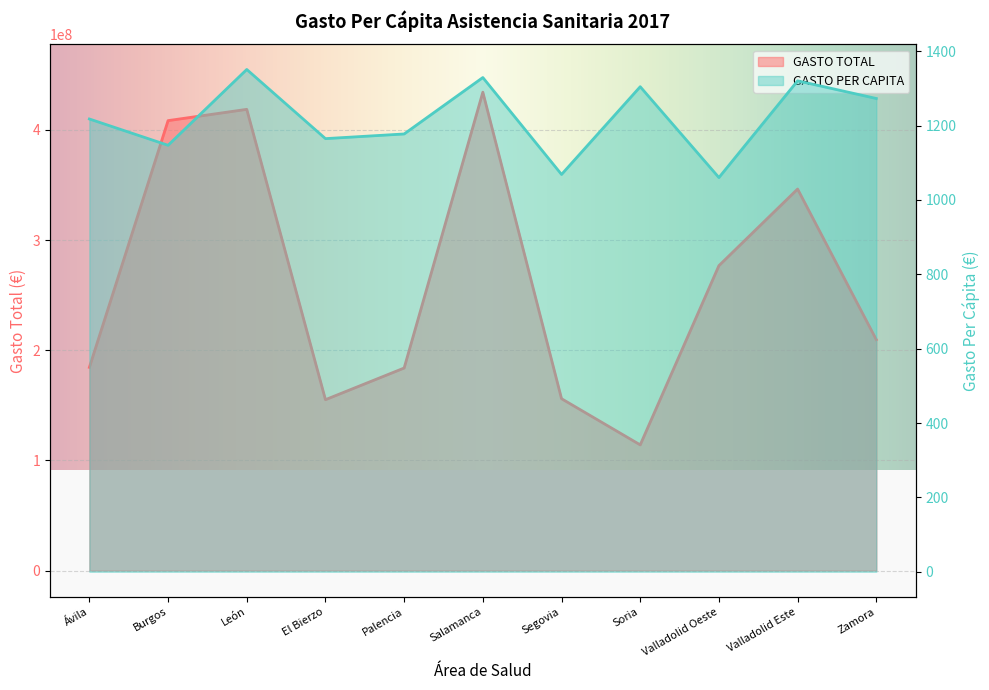

How many values in the GASTO TOTAL series exceed 209569932?

6